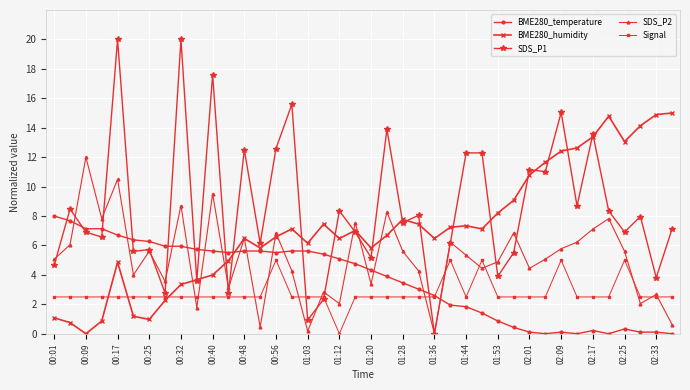

True or false: SDS_P1 and SDS_P2 intersect in this chart.

True